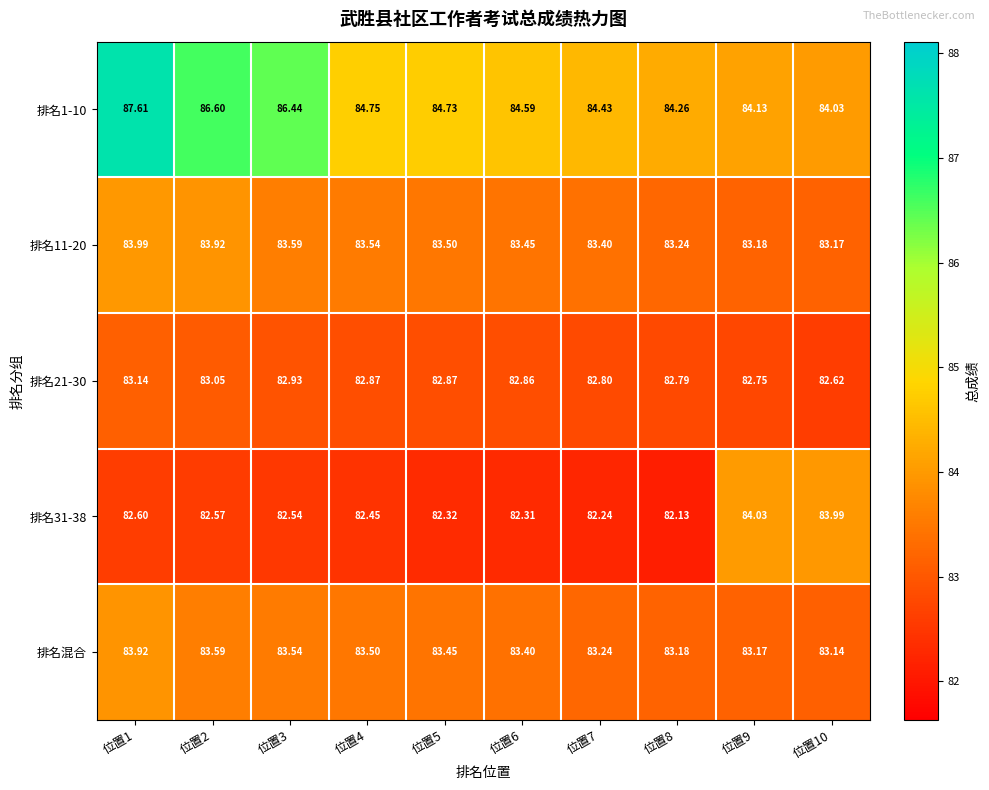

At which category does the chart reach its minimum across all series?

位置8